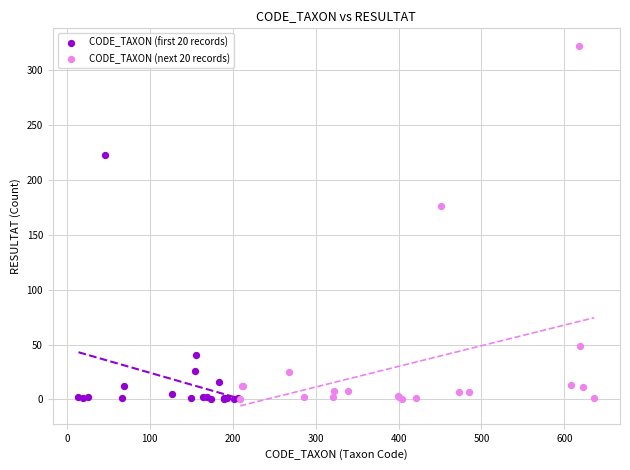

Which series has the widest spread of Y values?

CODE_TAXON (next 20 records)